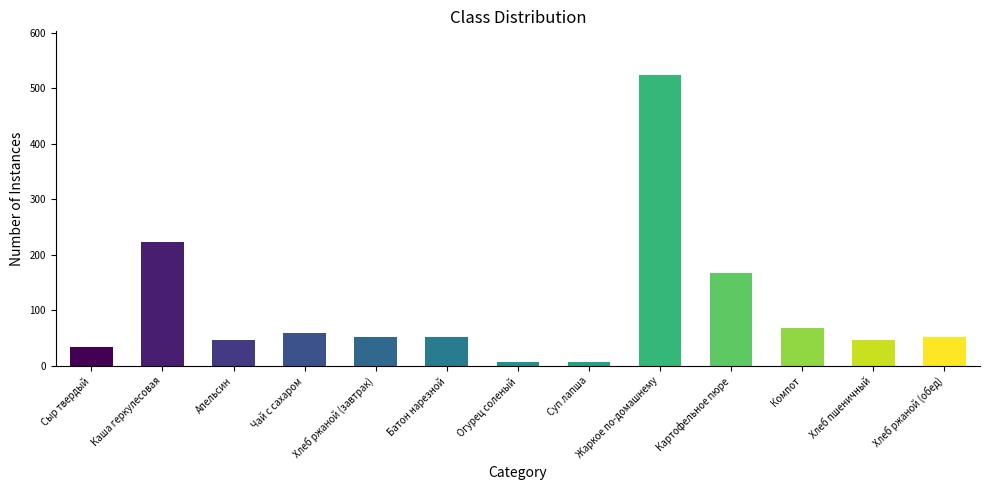

What position from the right is Хлеб ржаной (обед)?

1